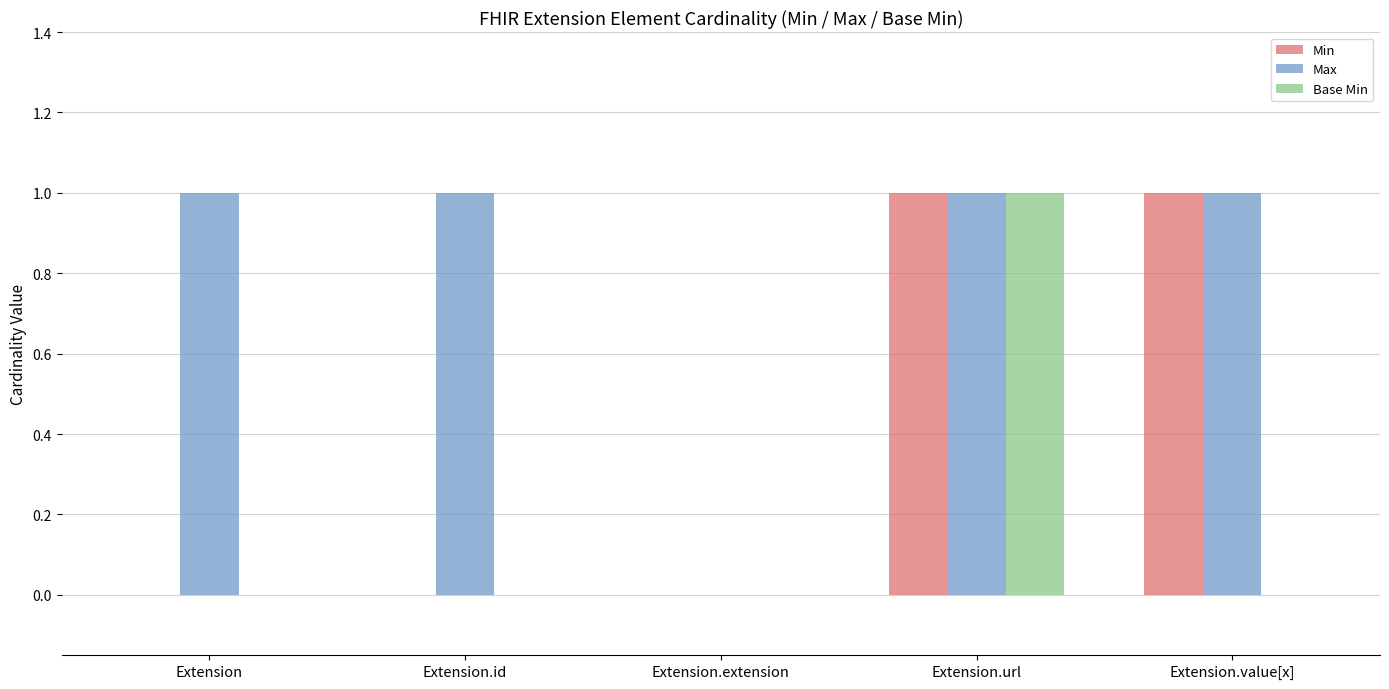

Is the value of Max at Extension.value[x] greater than the value of Base Min at Extension.extension?

Yes